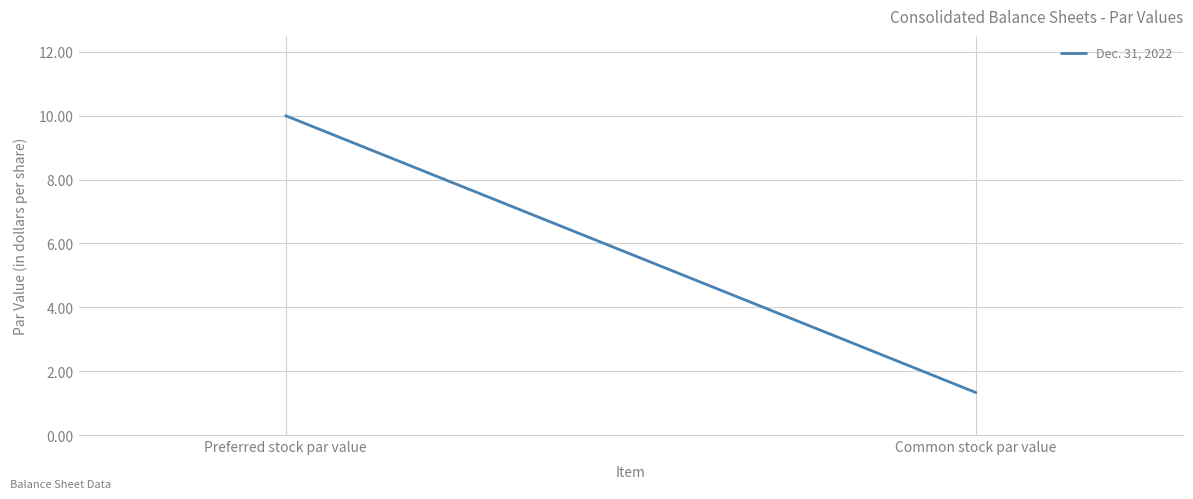

The chart shows a value of 13.1 at Preferred stock par value. True or false?

False